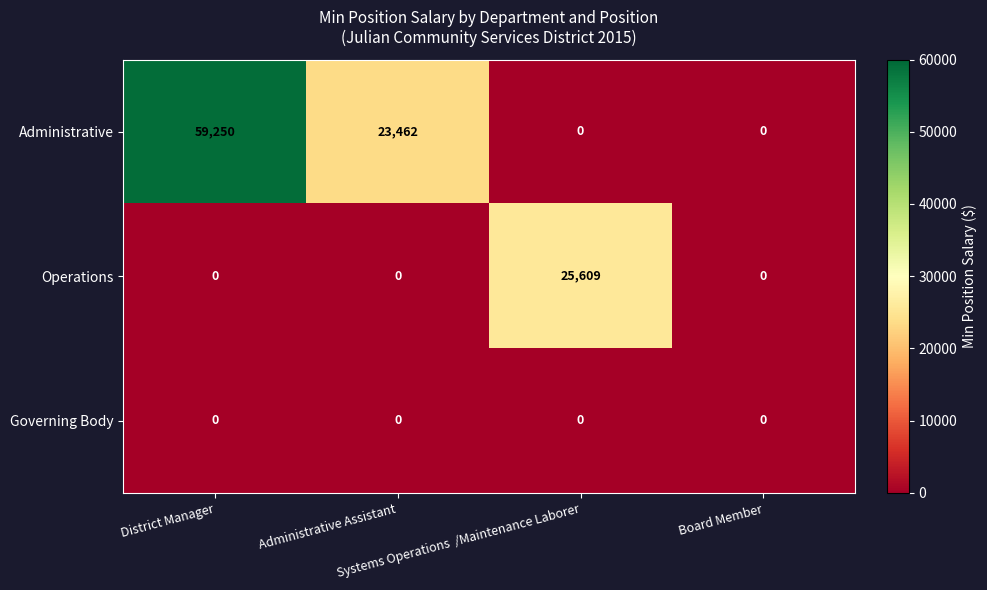

Rank the series by their average value, from lowest to highest.

Governing Body, Operations, Administrative